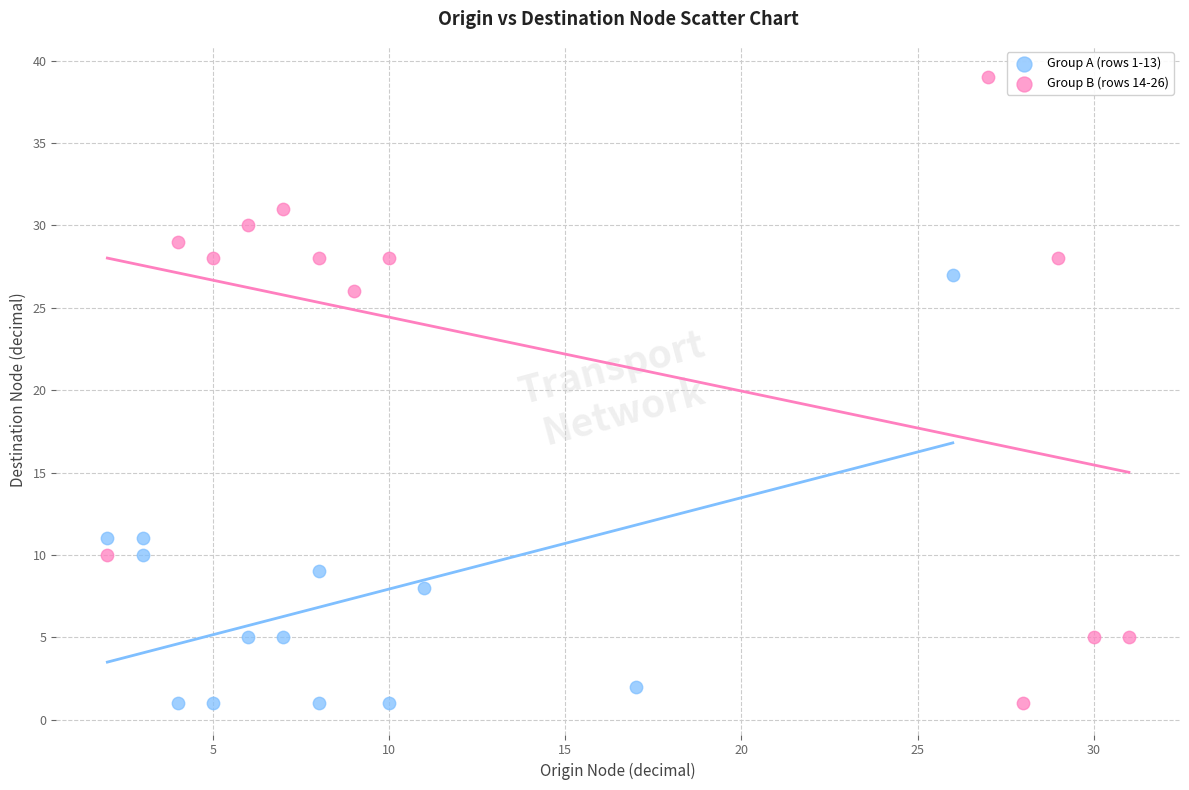

Which series reaches the maximum Y coordinate?

Group B (rows 14-26)